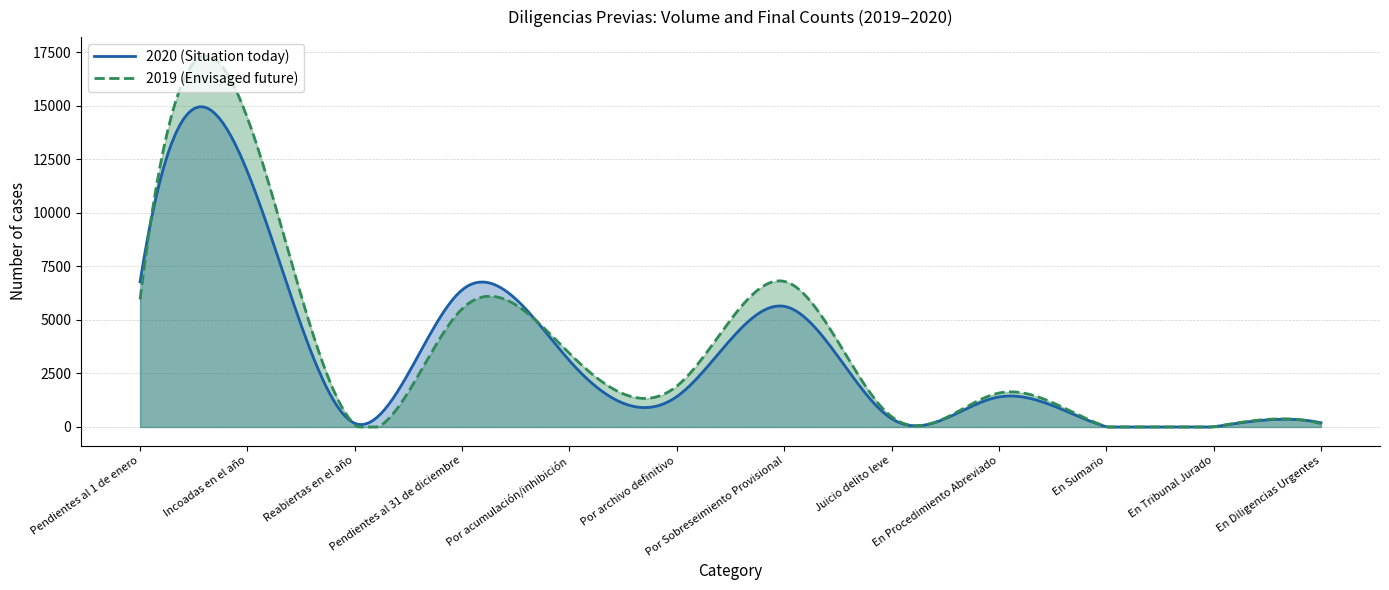

After their last crossing, which series has the higher values: 2020 or 2019?

2020